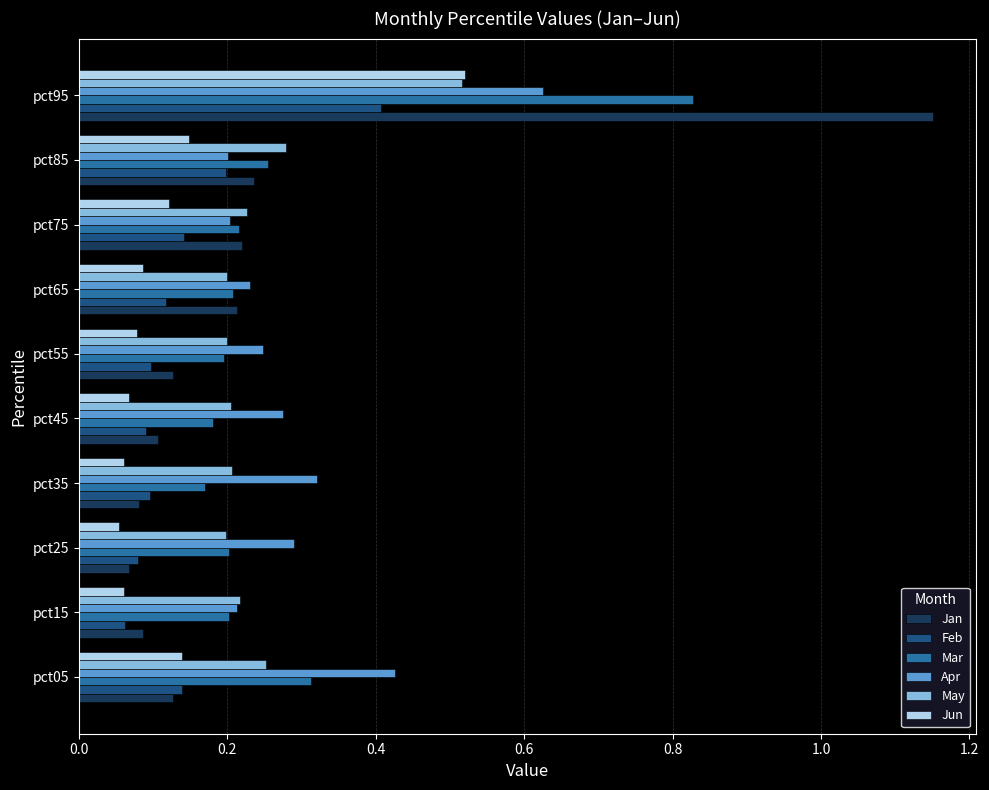

The value of Feb at pct55 is 0.1. True or false?

True